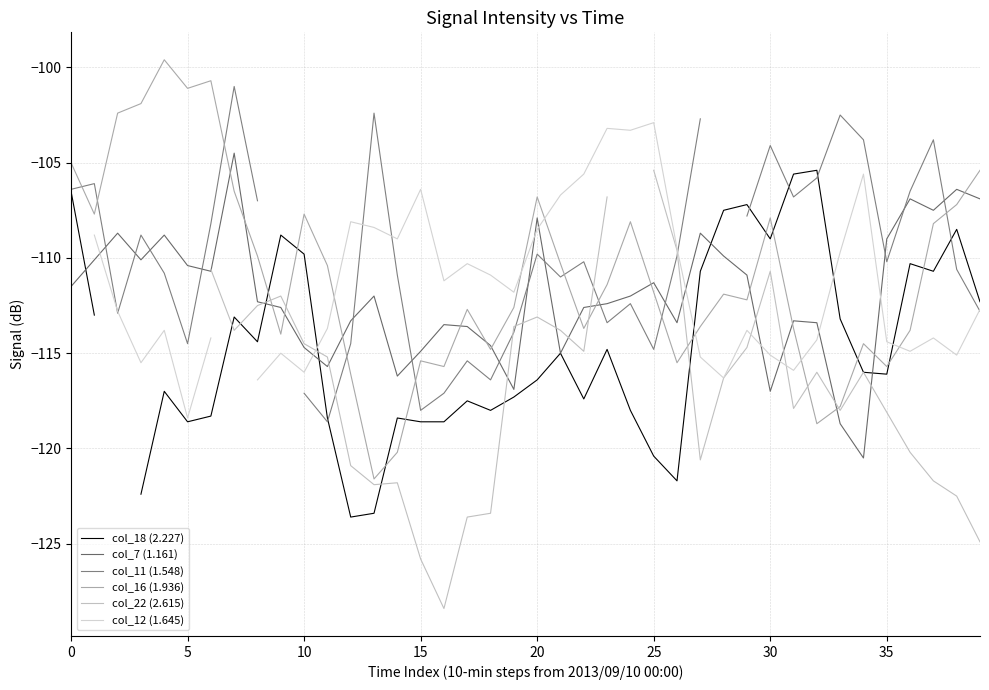

Read the col_16 (1.936) value at 38.

-107.2